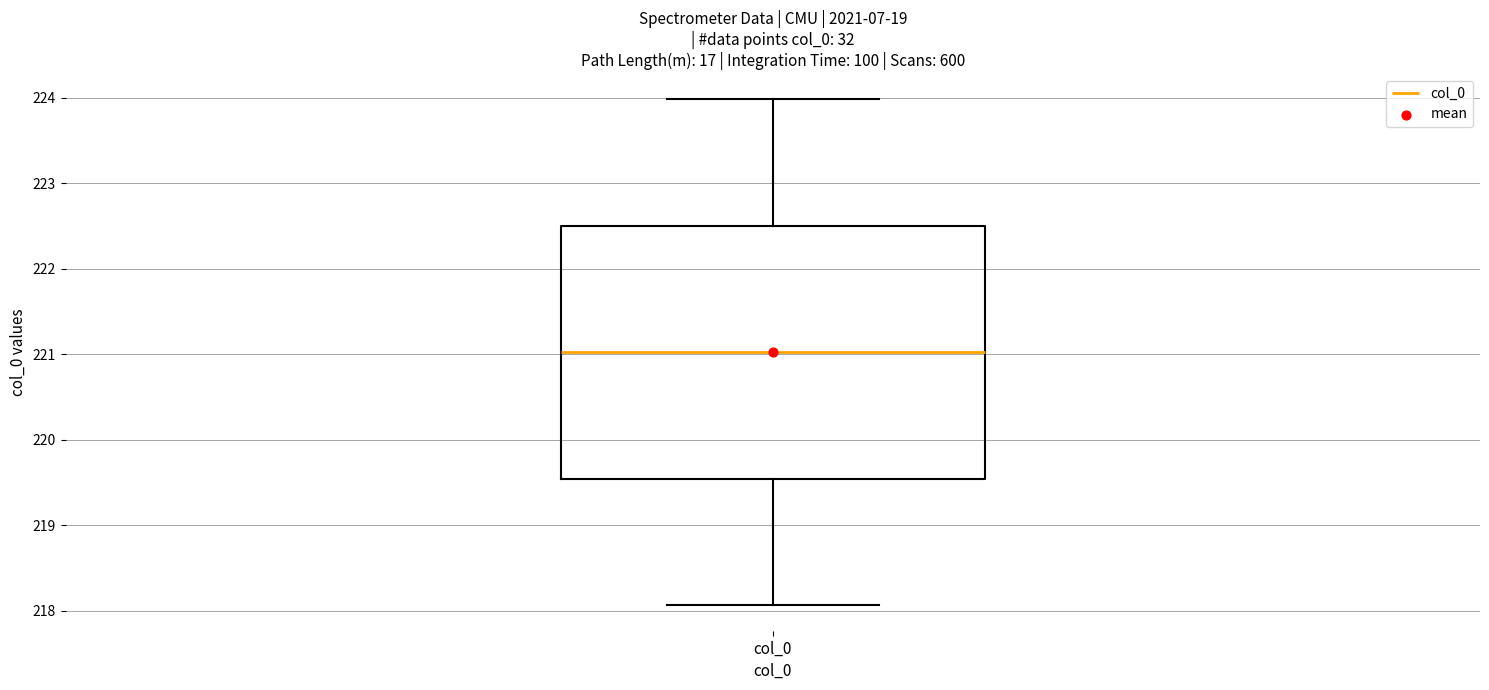

Read this box plot against the y-axis: the position of the median line, the range covered by the box, and the ends of both whiskers. The values are not printed on the chart, so give them approximately, as read against the axis.

median 221.0, box 219.5 to 222.5, whiskers 218.1 to 224.0